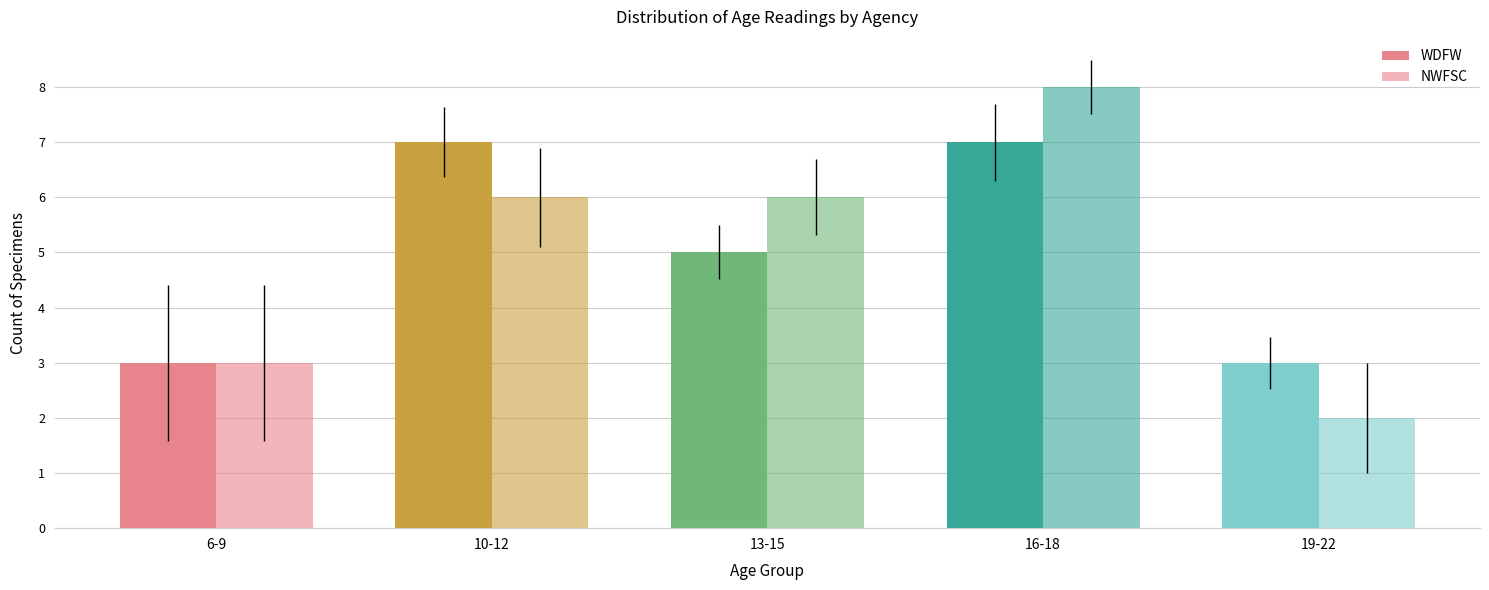

List the series in order of their peak value, lowest first.

WDFW, NWFSC